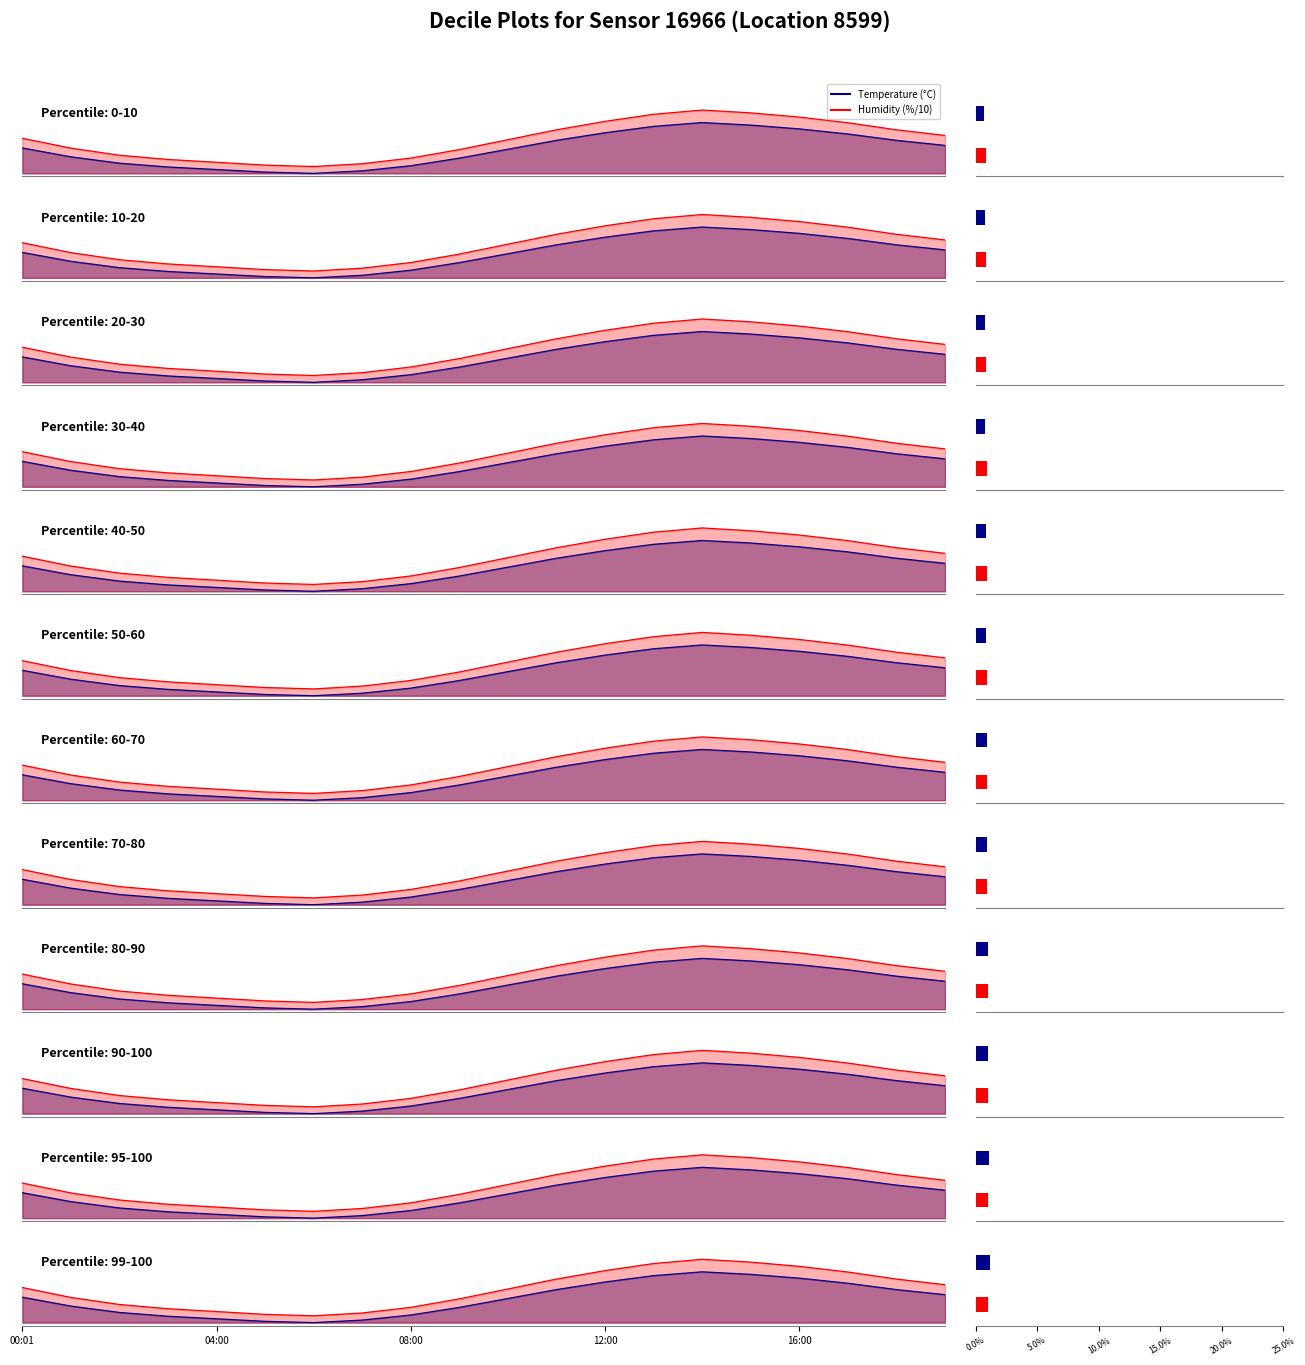

List the series in order of their overall mean, lowest first.

Temperature line, Humidity line